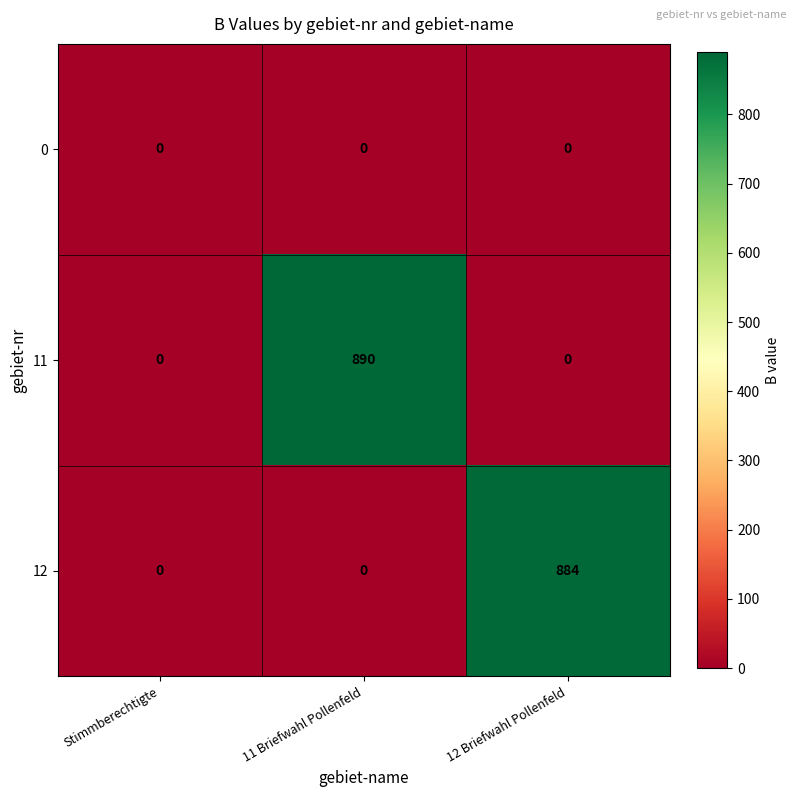

Which label corresponds to the largest value in the chart?

11 Briefwahl Pollenfeld